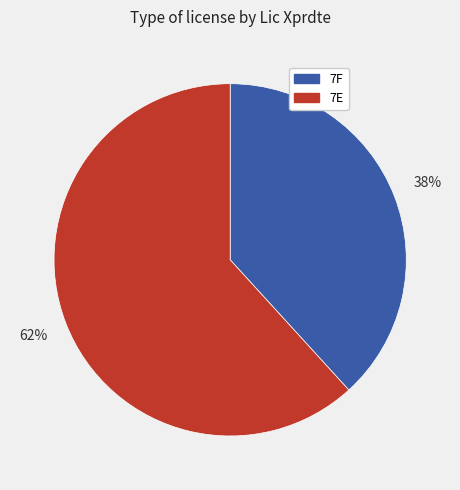

To the nearest percent, what is the difference between the 7E and 7F slice percentages?

24%